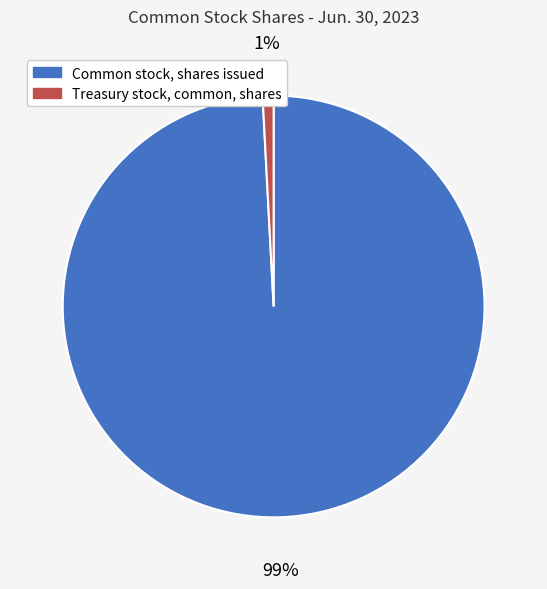

Which slice represents more than half of the pie?

Common stock, shares issued